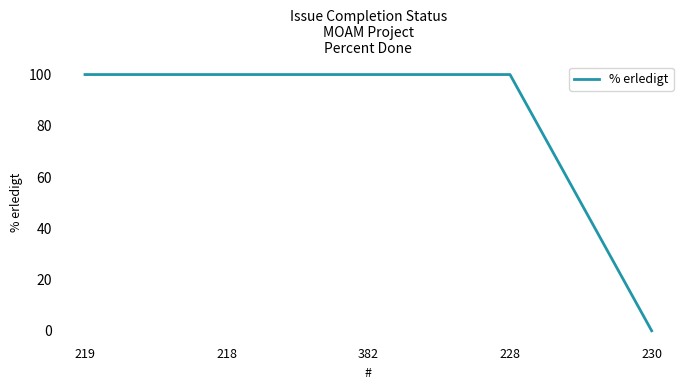

What is the difference between the second highest and minimum values?

100